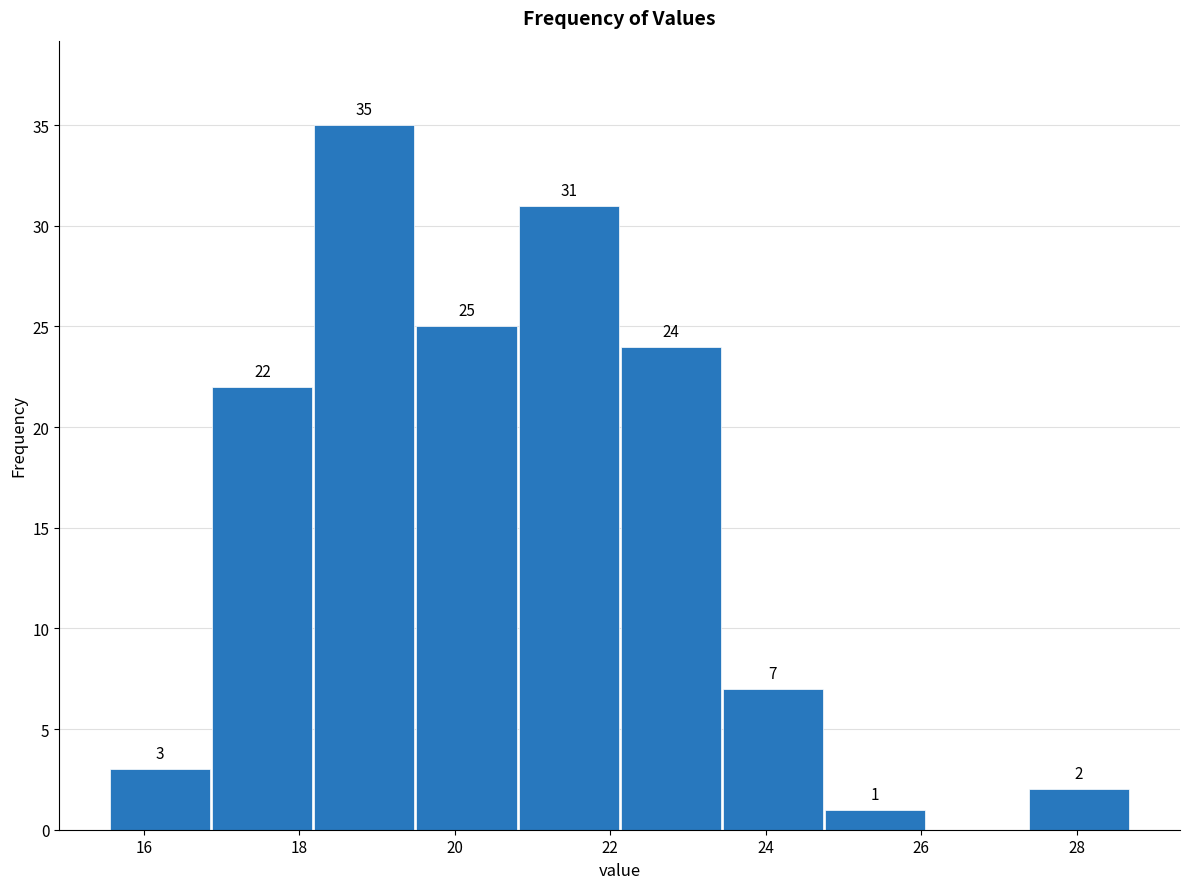

Which range on the x-axis has the tallest bar?

18.2 to 19.6